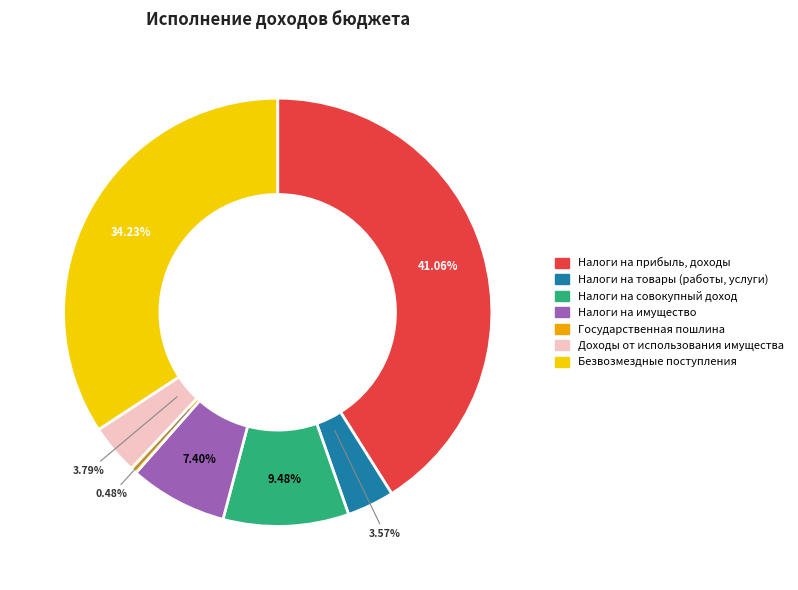

Is there a majority slice in this chart?

No